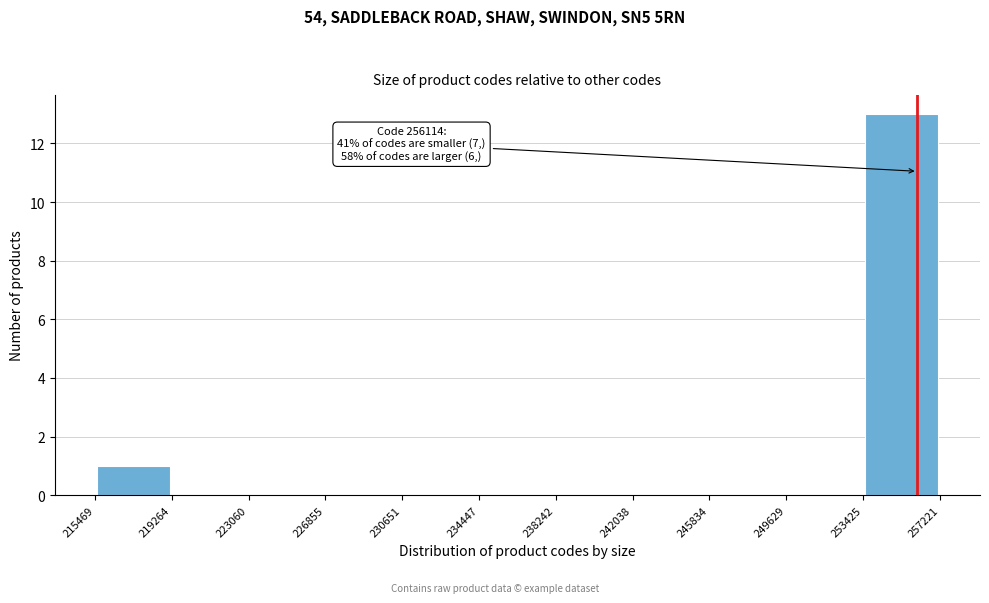

Which range on the x-axis has the tallest bar?

253425 to 257221